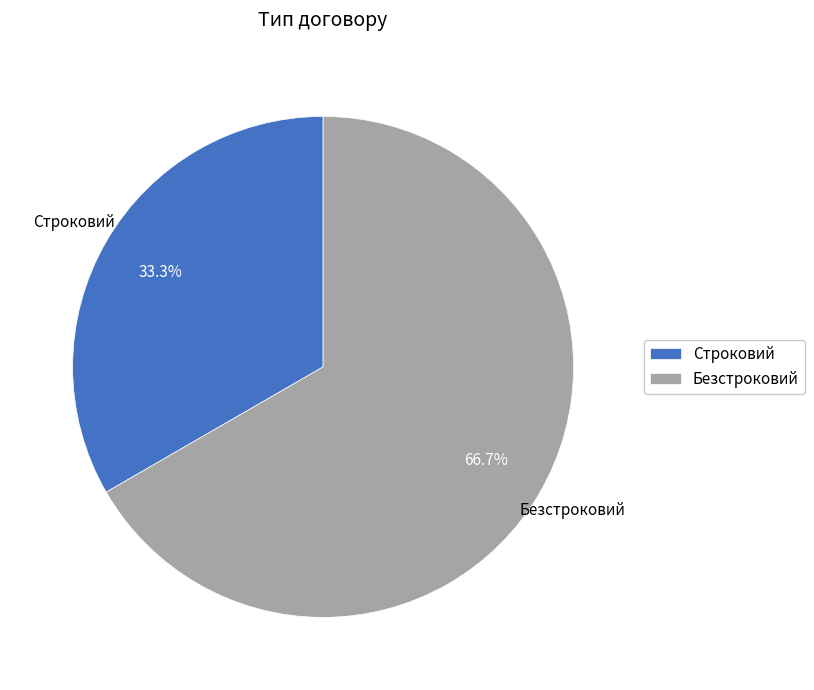

What is the largest slice in the pie chart?

Безстроковий